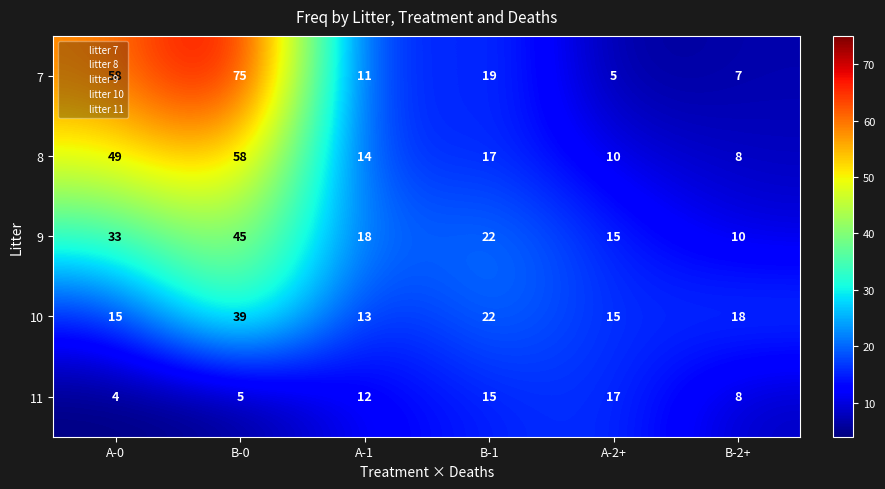

How many categories are shown in the chart?

6